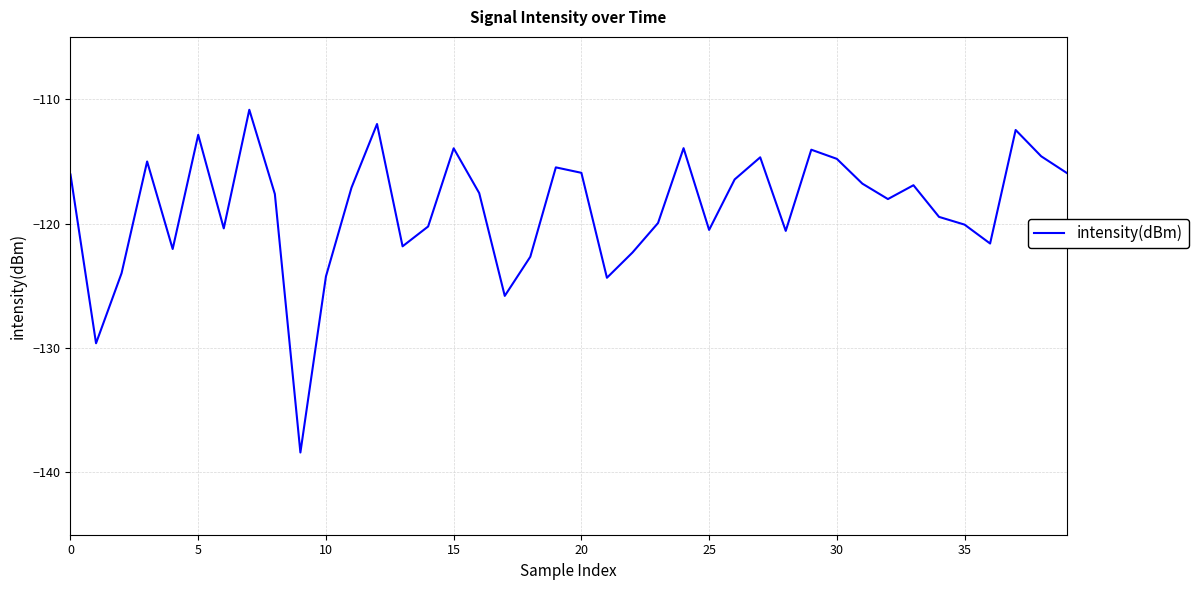

What is the greatest value displayed?

-110.9